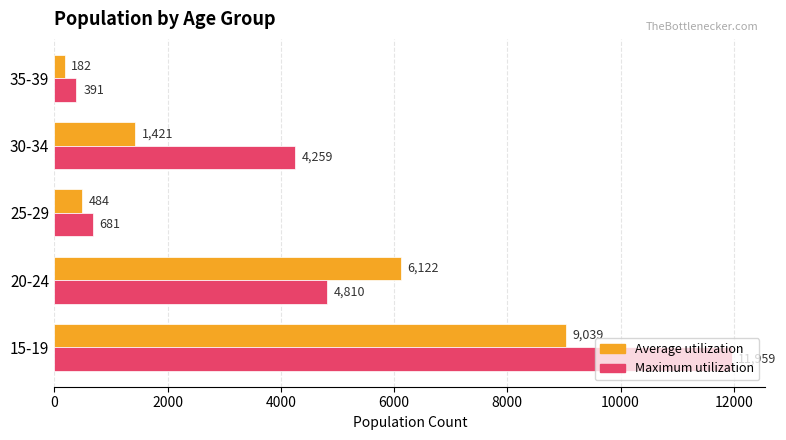

At which label does Maximum utilization reach its minimum?

35-39